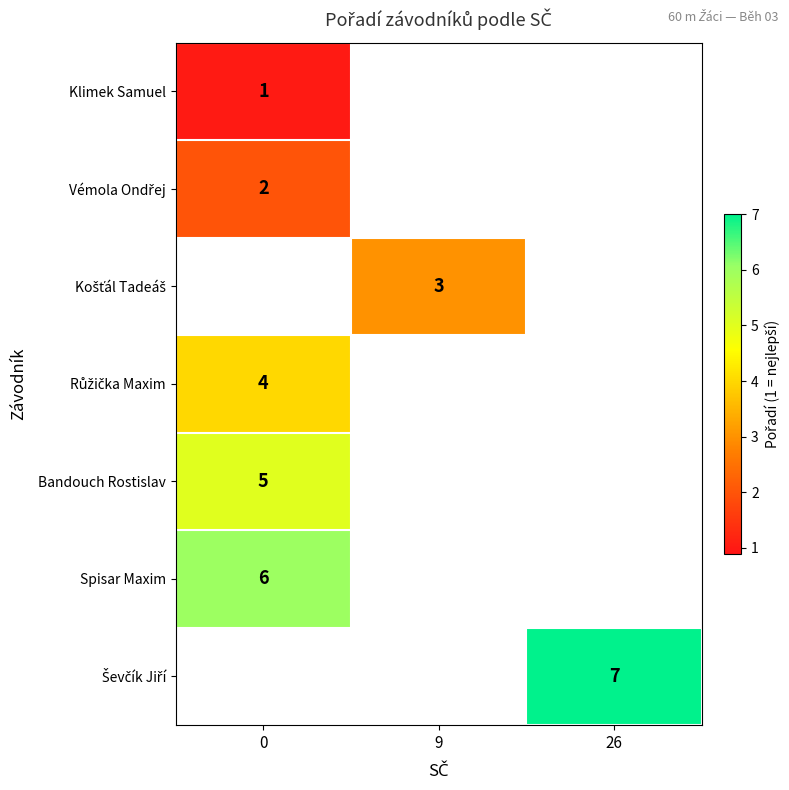

What is the maximum value shown in the chart?

7.0